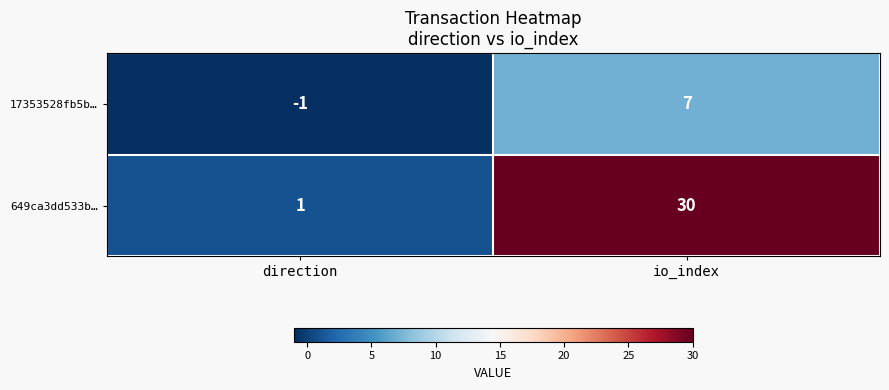

Which series has the largest range (max minus min)?

649ca3dd533b…